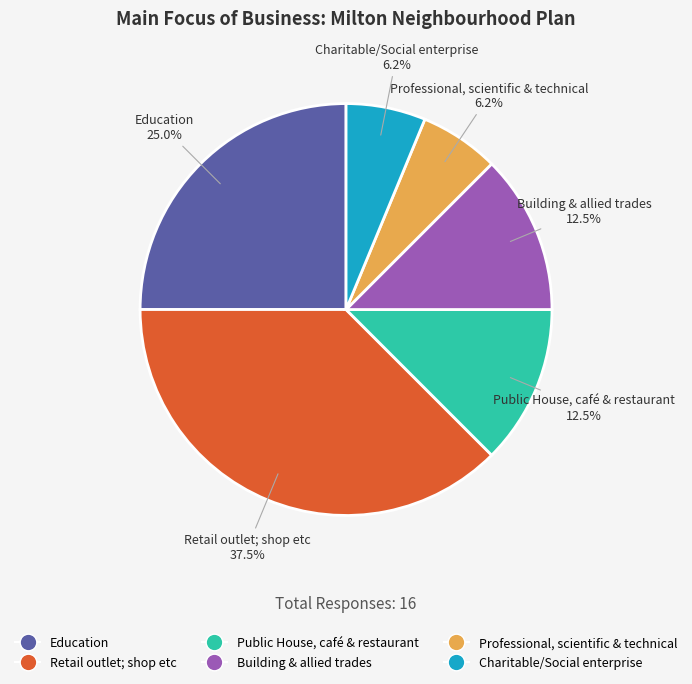

Does any single category account for the majority?

No